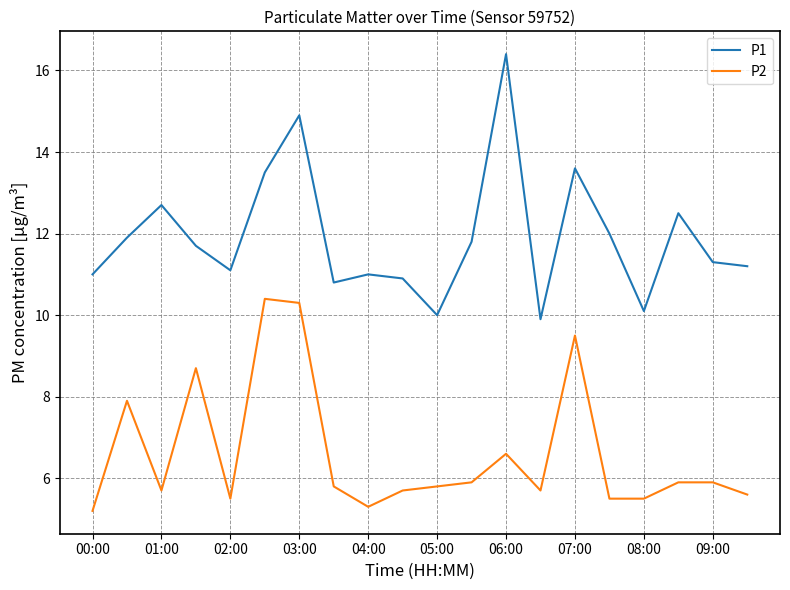

What is the highest value of the P2 series?

10.4